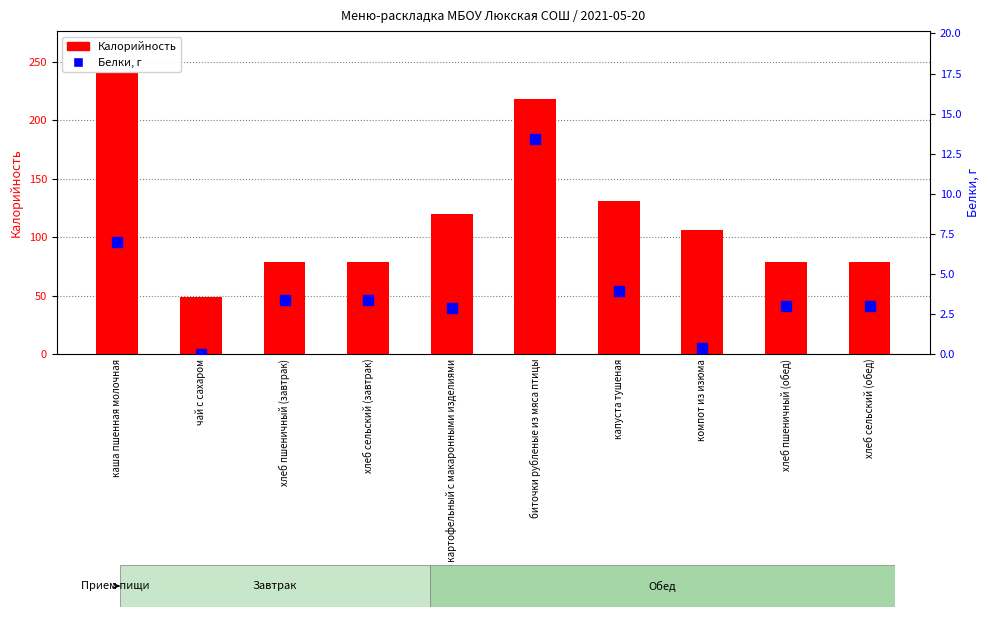

Count the number of categories in the chart.

10